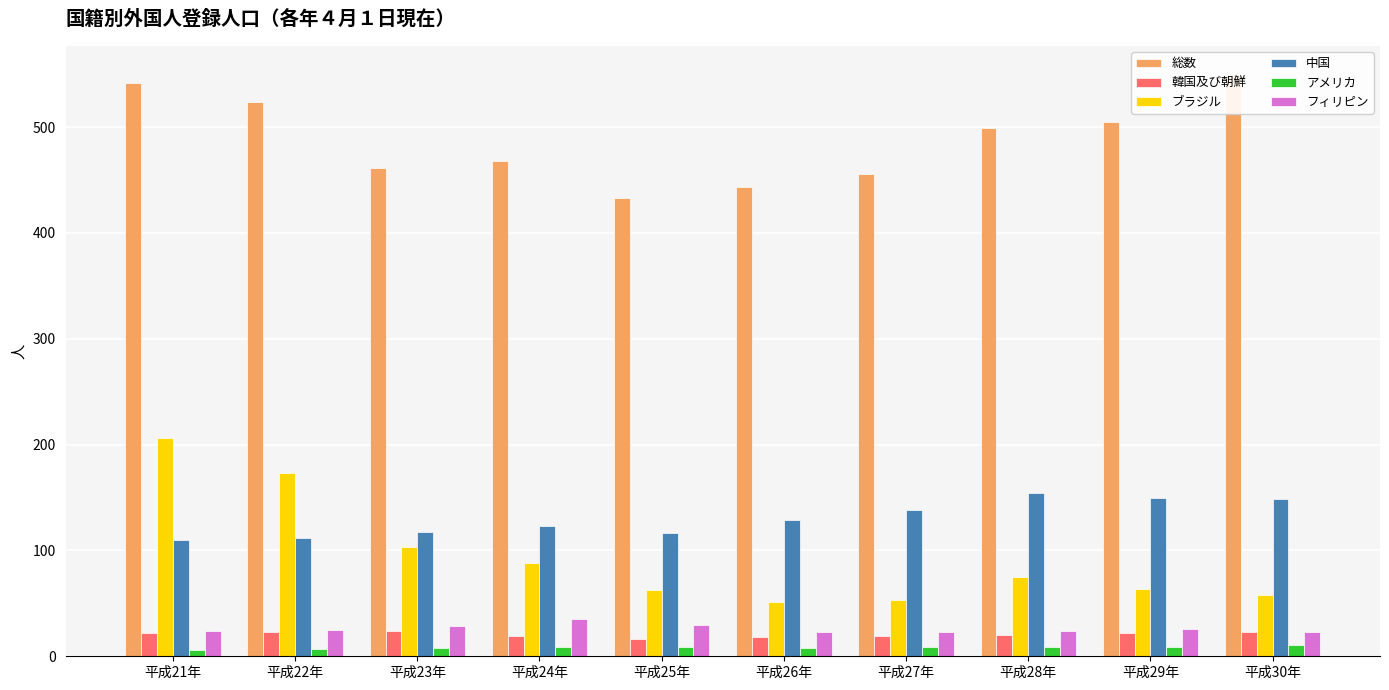

Which series has the largest total across all categories?

総数